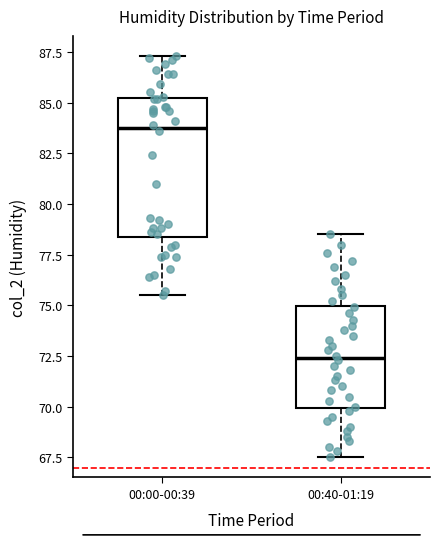

Reading left to right, transcribe this box plot: for each box, give where its median line is, the range the box spans, and where its two whiskers end, as read against the y-axis. The values are not printed on the chart, so give them approximately, as read against the axis.

00:00-00:39: median 84.0, box 78.5 to 85.0, whiskers 75.5 to 87.5
00:40-01:19: median 72.5, box 70.0 to 75.0, whiskers 67.5 to 78.5